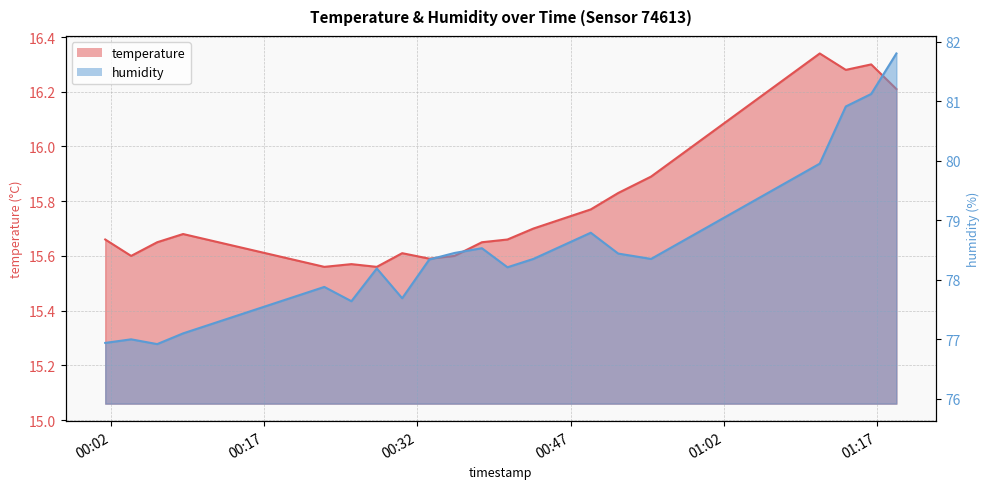

At which category does the chart reach its minimum across all series?

2022-09-09T00:22:54